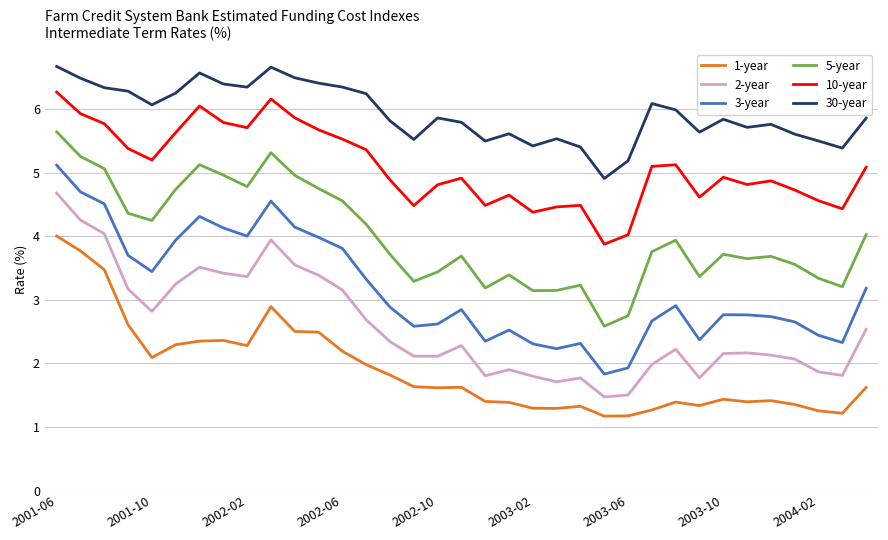

What is the maximum value shown in the chart?

6.7